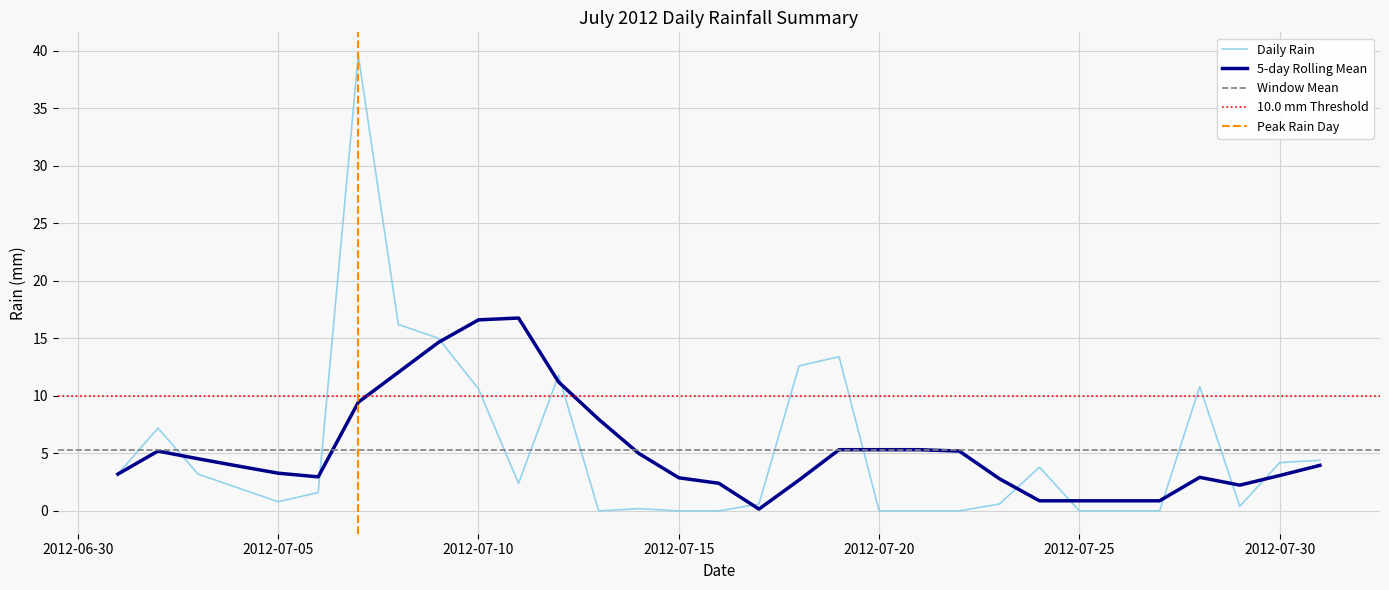

Rank the categories by value from lowest to highest.

2012-07-13, 2012-07-15, 2012-07-16, 2012-07-20, 2012-07-21, 2012-07-22, 2012-07-25, 2012-07-26, 2012-07-27, 2012-07-14, 2012-07-29, 2012-07-17, 2012-07-23, 2012-07-05, 2012-07-06, 2012-07-04, 2012-07-11, 2012-07-01, 2012-07-03, 2012-07-24, 2012-07-30, 2012-07-31, 2012-07-02, 2012-07-10, 2012-07-28, 2012-07-12, 2012-07-18, 2012-07-19, 2012-07-09, 2012-07-08, 2012-07-07